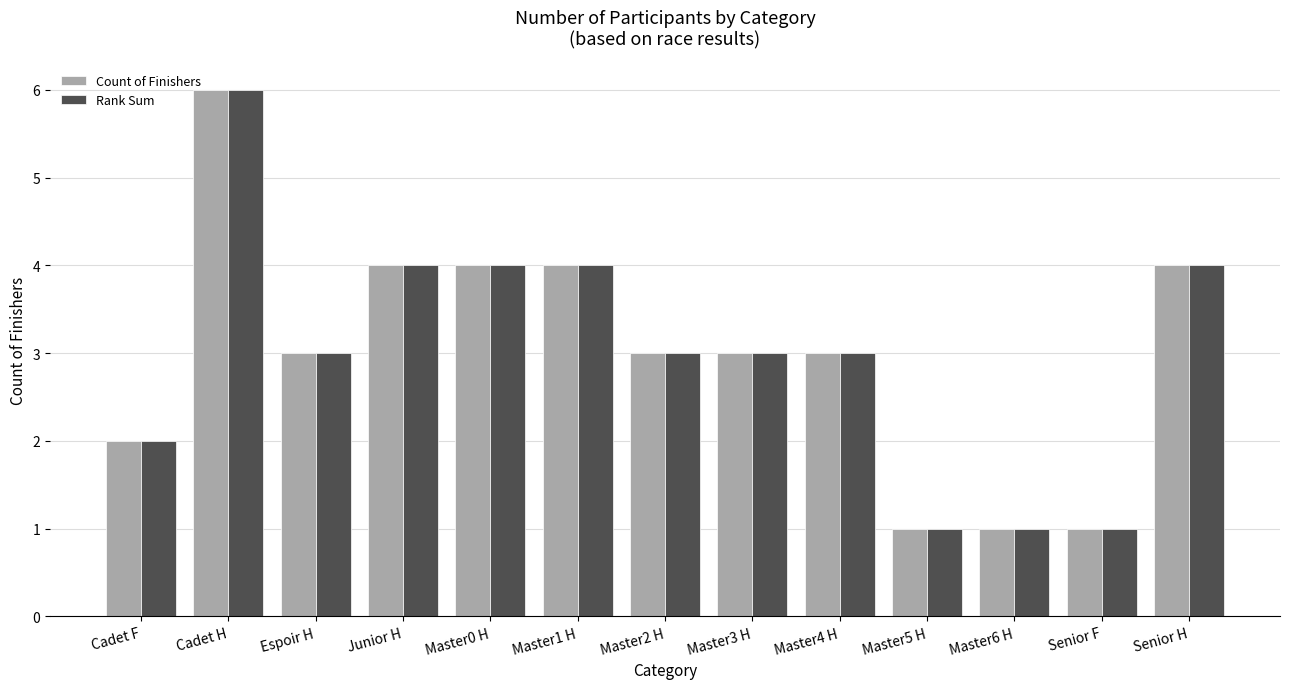

Reading left to right, extract all data points from this chart.

Count of Finishers: 2	6	3	4	4	4	3	3	3	1	1	1	4
Rank Sum: 2	6	3	4	4	4	3	3	3	1	1	1	4